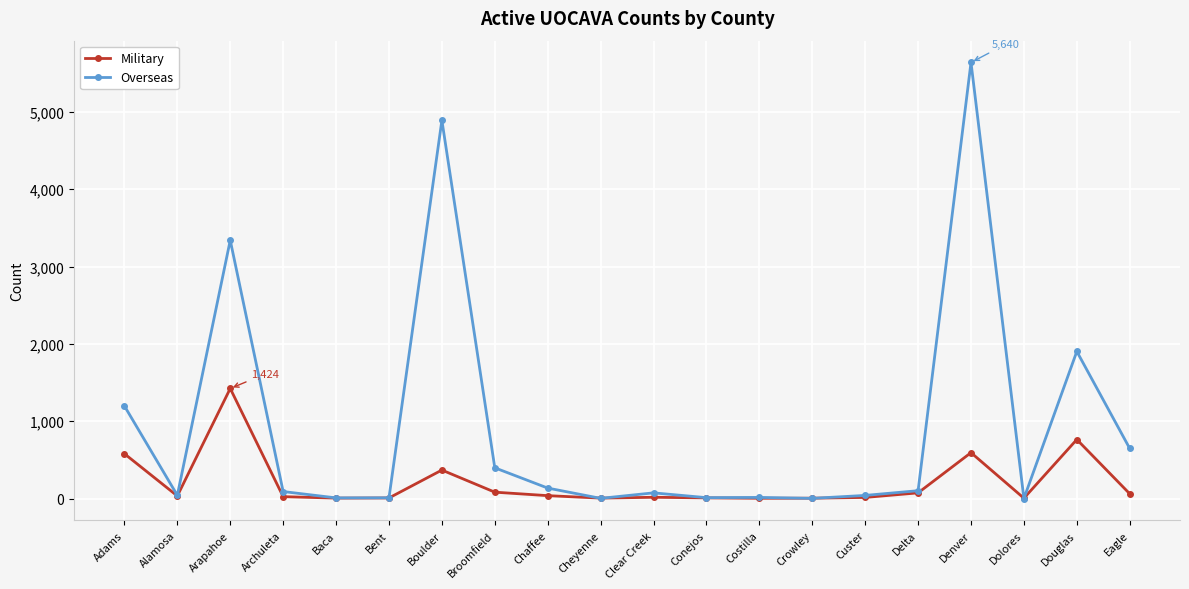

What is the sum of all Military values?

4122